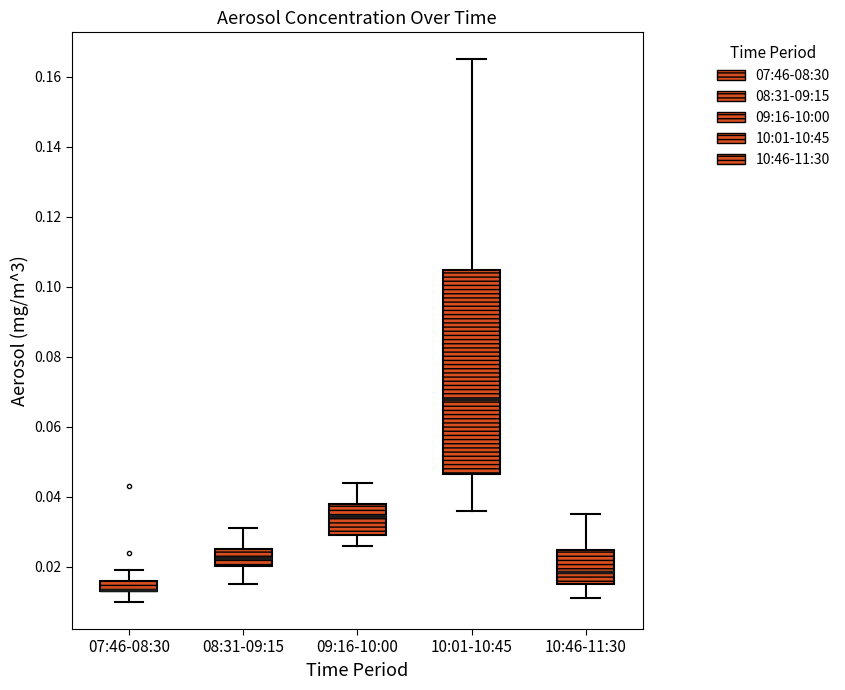

Where is the lower edge of the box for 10:01-10:45 on the y-axis? The values are not printed on the chart, so give them approximately, as read against the axis.

0.046